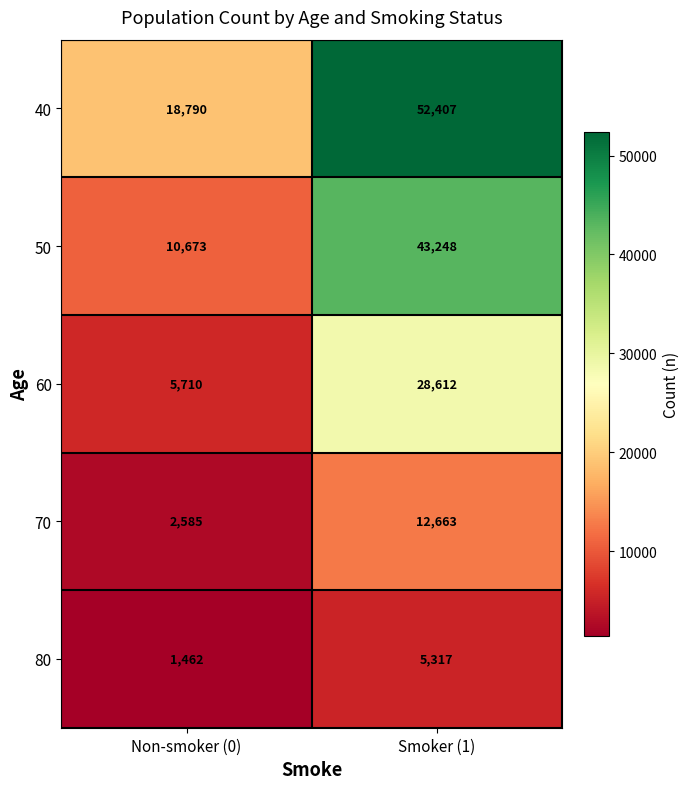

Where is 60 nearest to the value 17161?

Non-smoker (0)